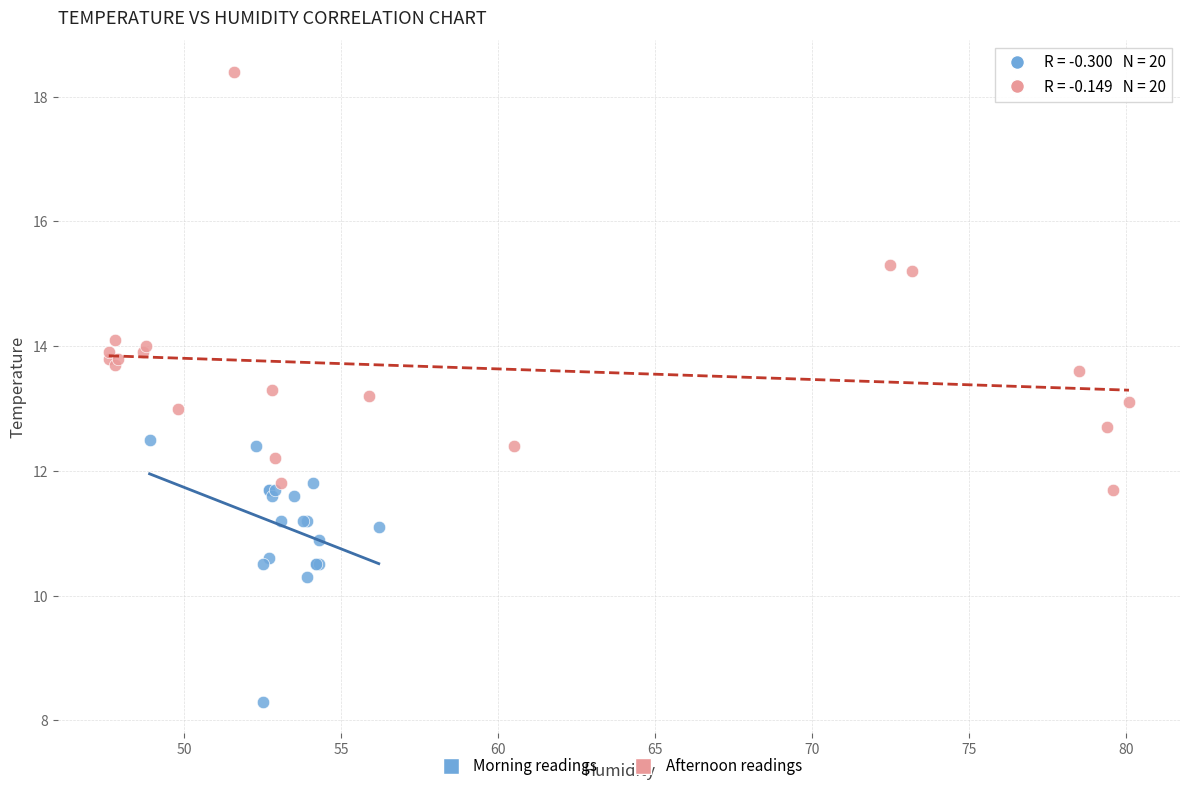

Which series has the largest Y range (max minus min)?

Afternoon readings